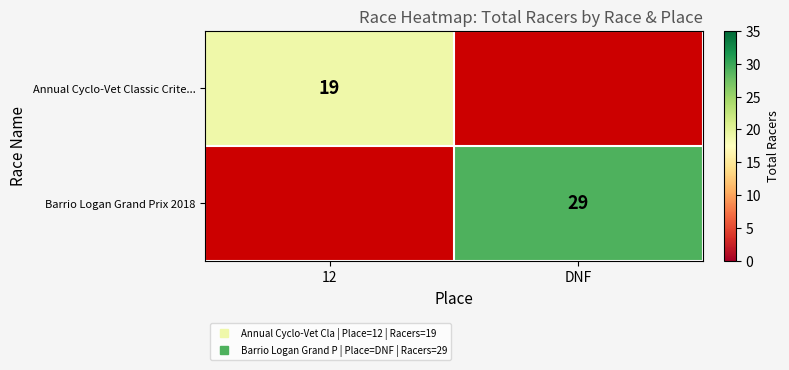

Read the Annual Cyclo-Vet Classic Crite... value at 12.

19.0